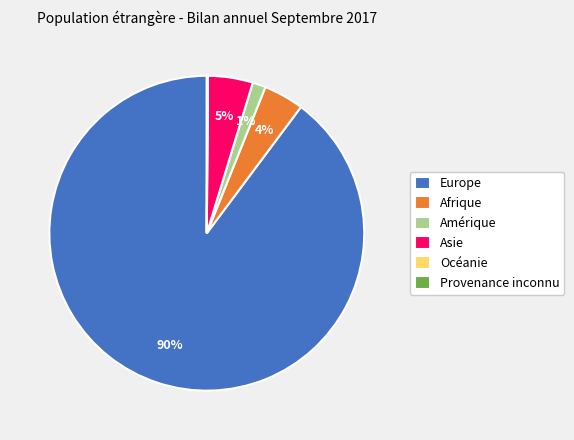

True or false: Asie accounts for 12% of the total.

False